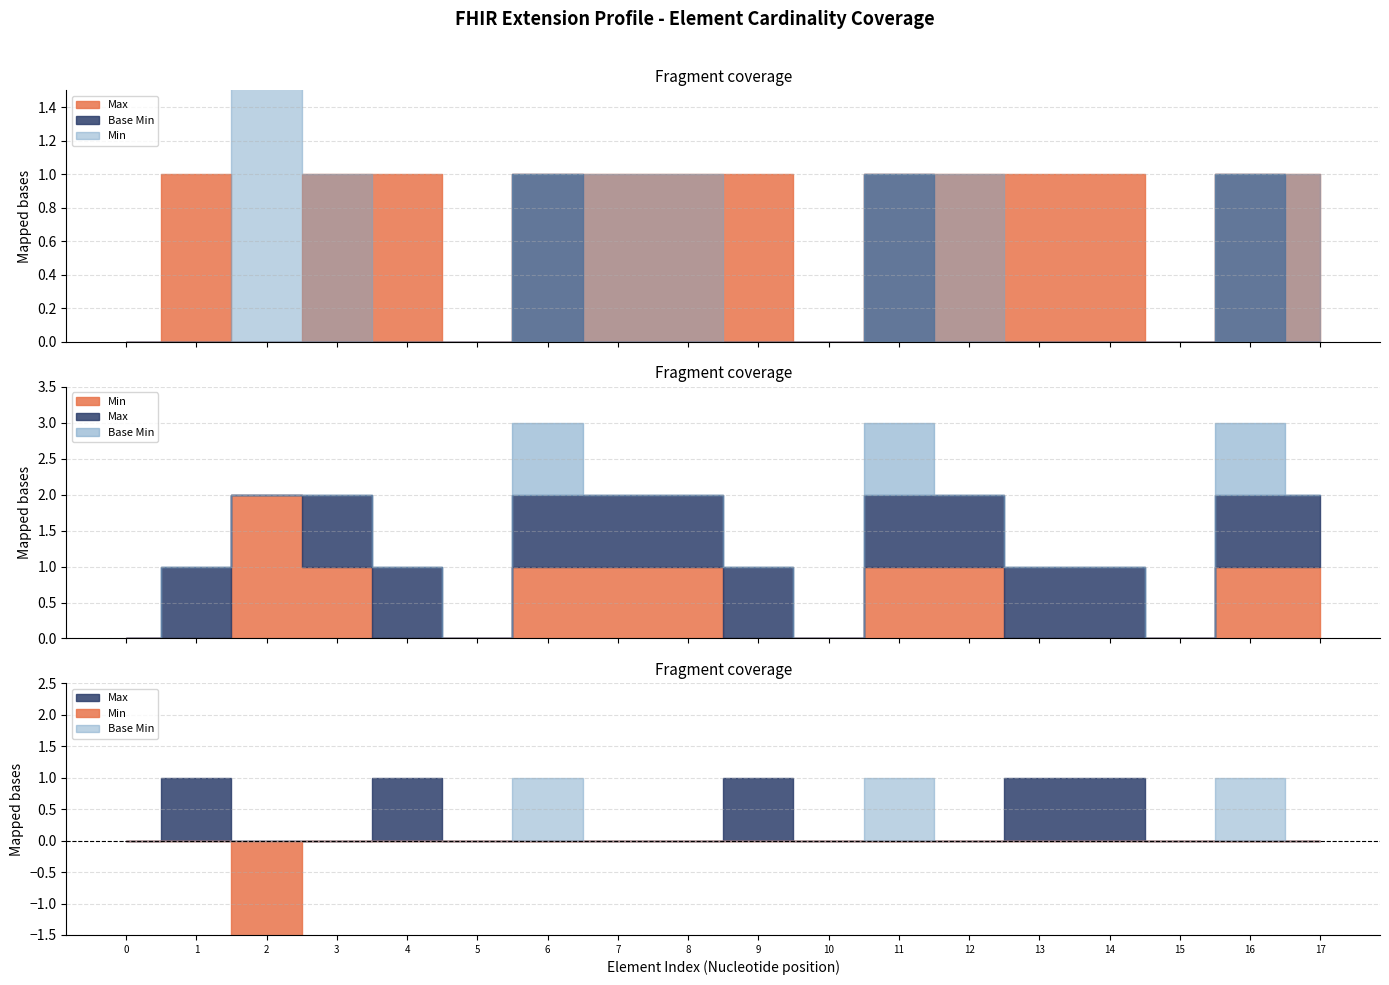

Which series has the widest spread of values?

Max